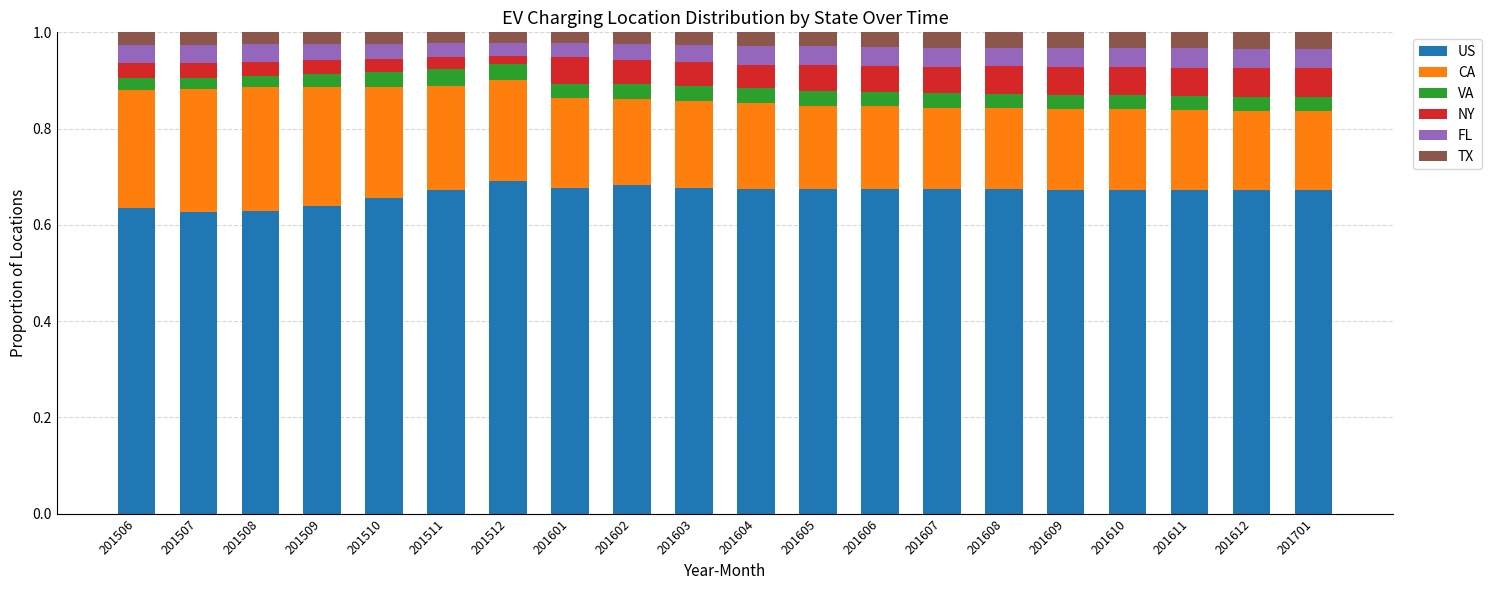

How many US values are between 0 and 1?

20